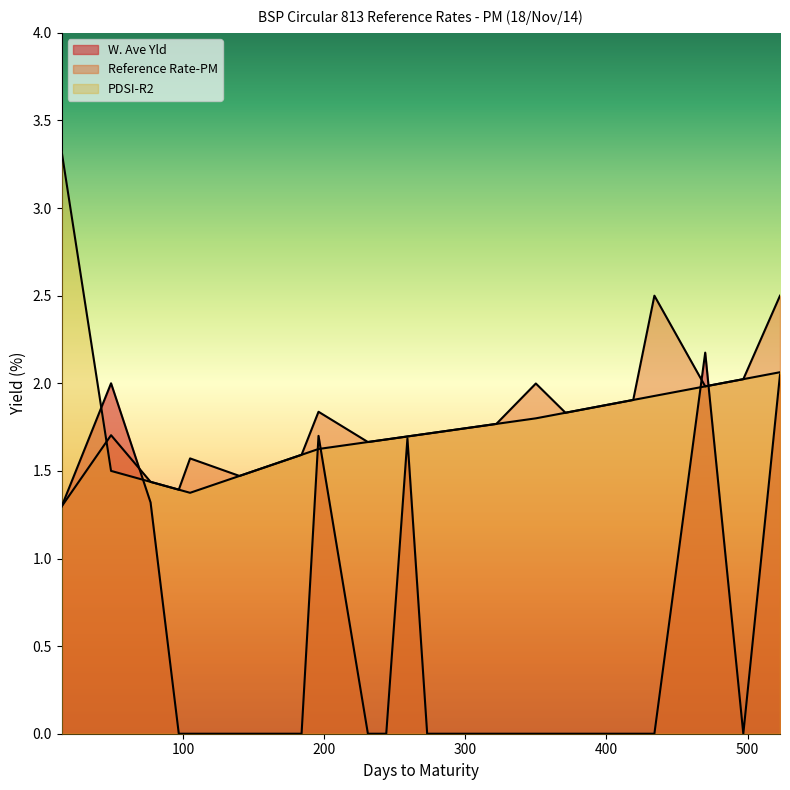

Which label corresponds to the largest value in the chart?

14